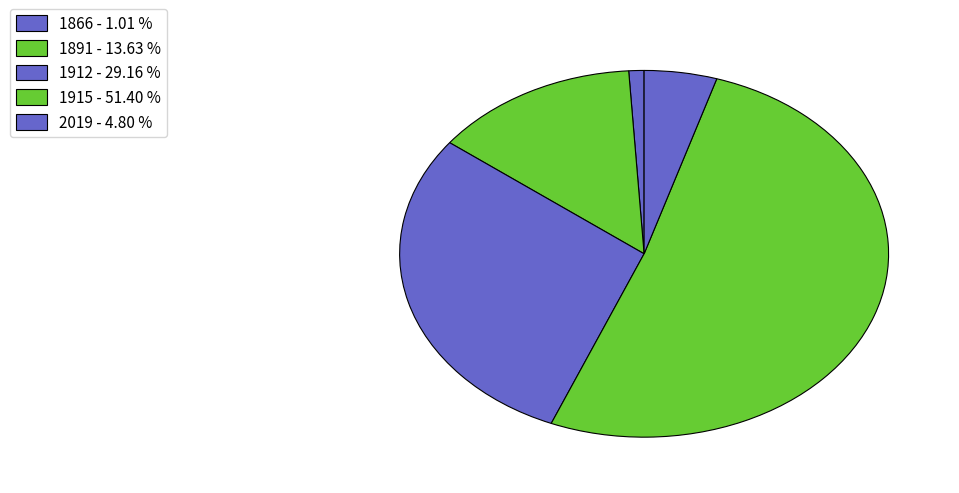

What is the smallest slice in the pie chart?

1866